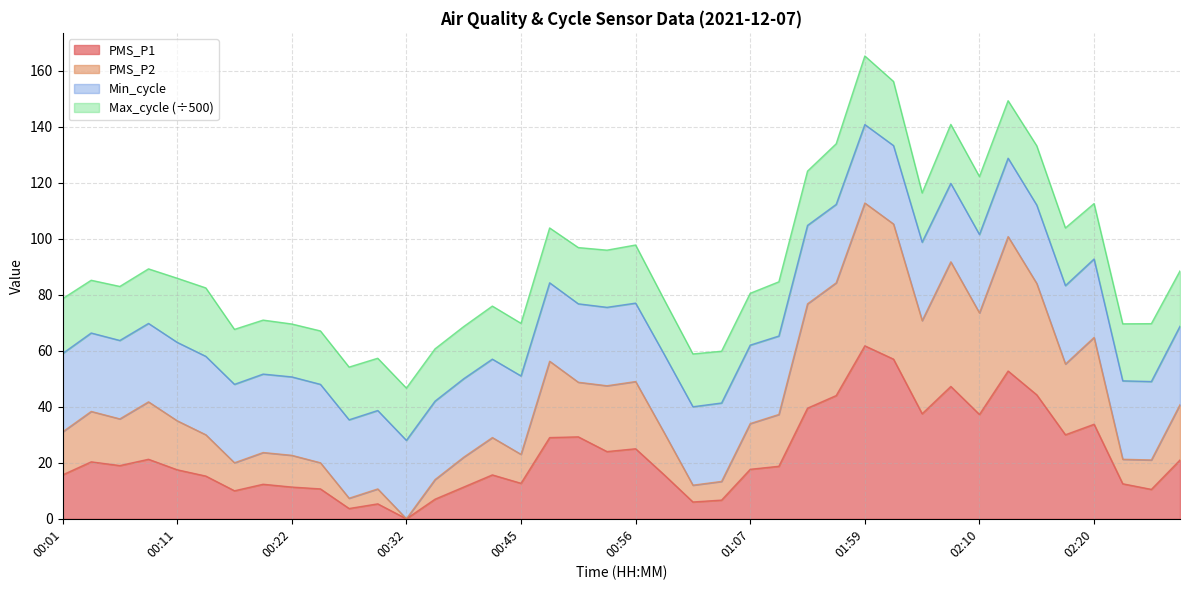

What is the maximum value for PMS_P1?

61.8